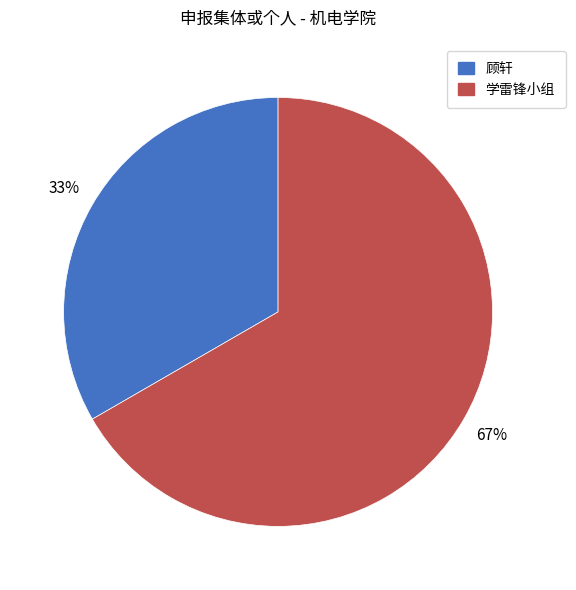

Count the number of slices in the pie.

2